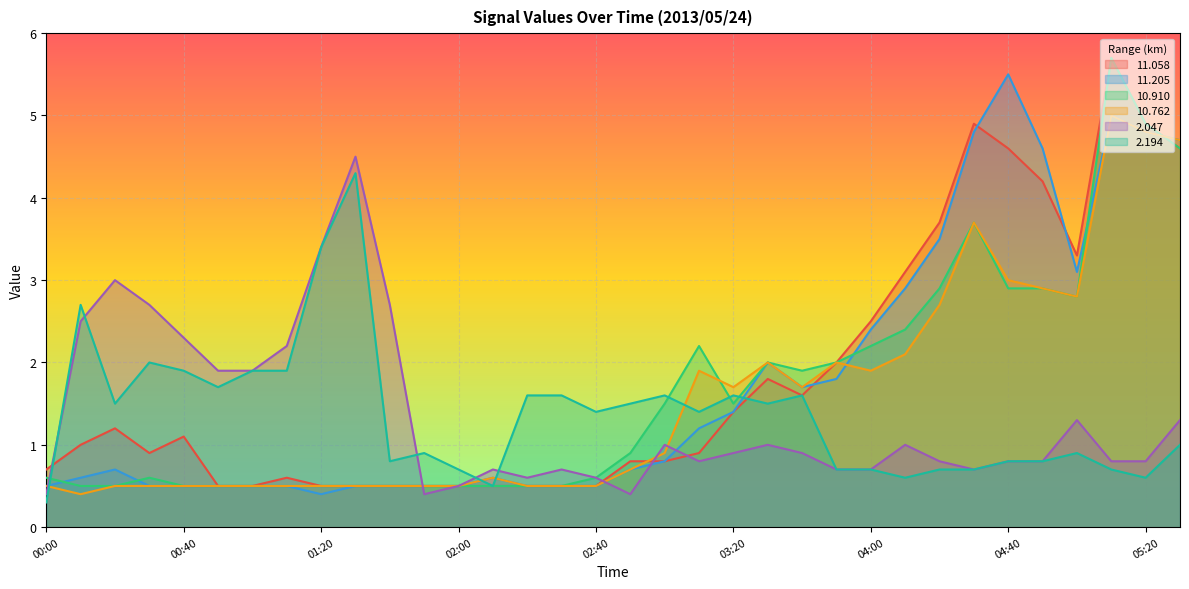

In  11.205, how many points are higher than both neighbors (excluding endpoints)?

5